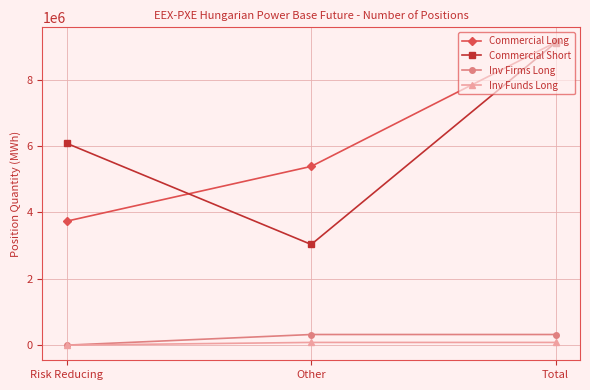

How many categories are shown in the chart?

3